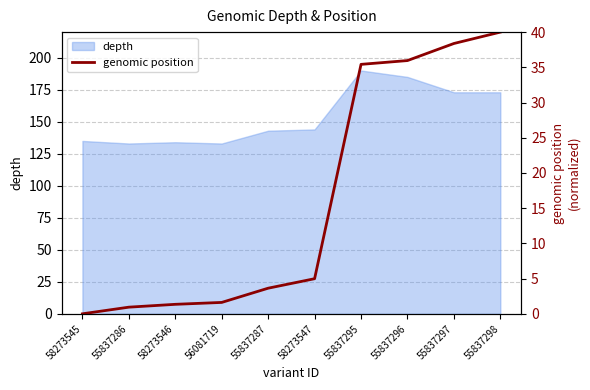

The chart shows a value of 38.4 at 55837297. True or false?

True